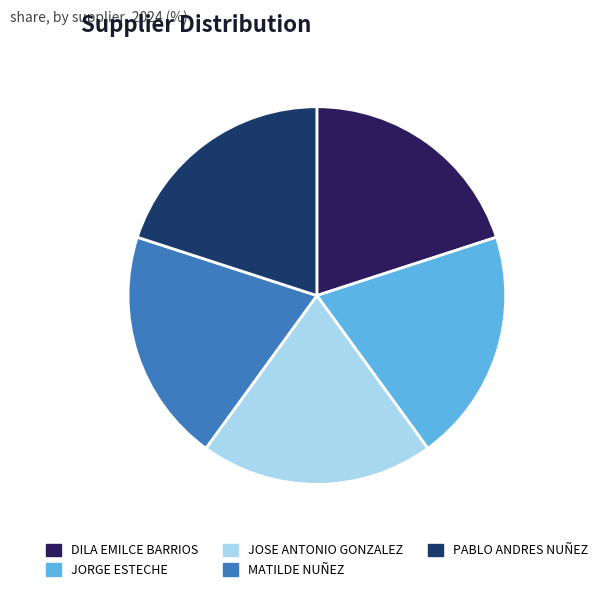

How many slices are in this pie chart?

5